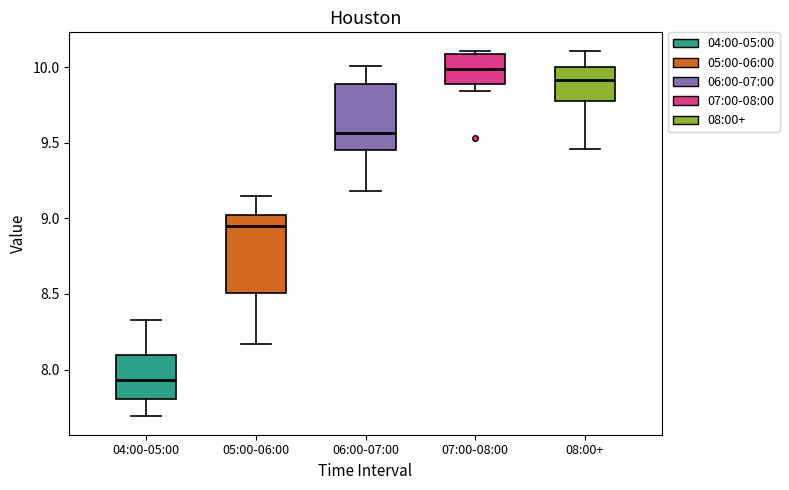

Comparing the boxes themselves (not the whiskers), which one is the tallest?

05:00-06:00